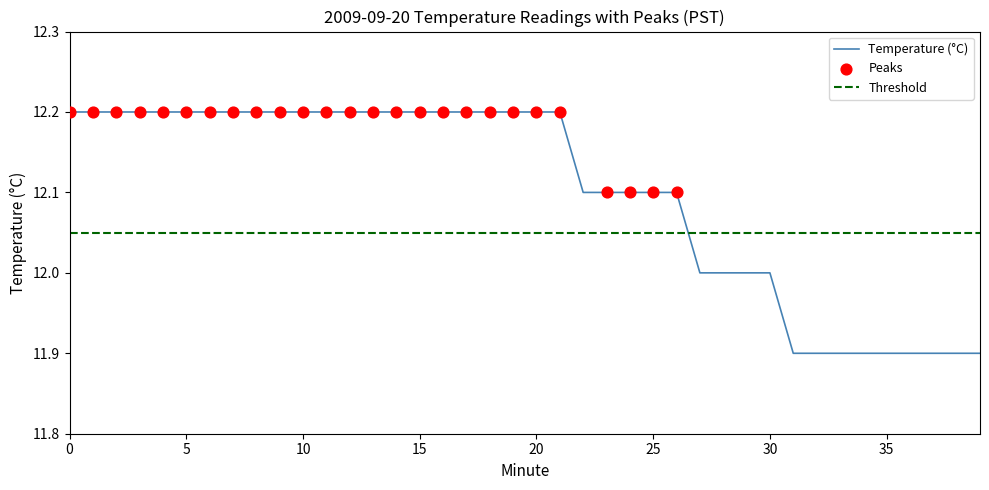

Between 19 and 4, which is larger?

19